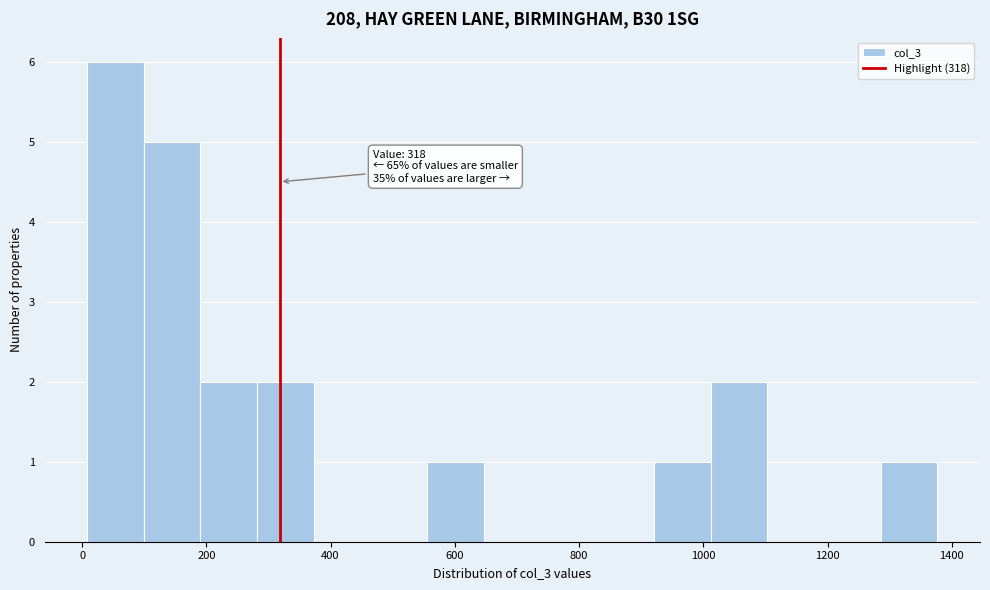

Which range on the x-axis has the tallest bar?

0 to 100